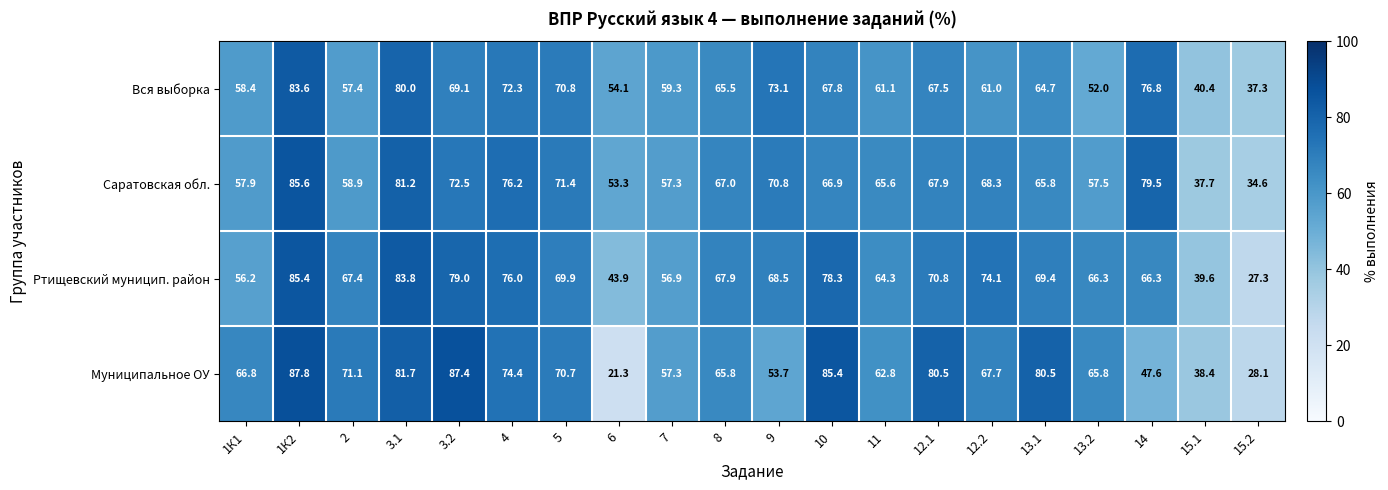

What is the average value of the Саратовская обл. series?

64.8